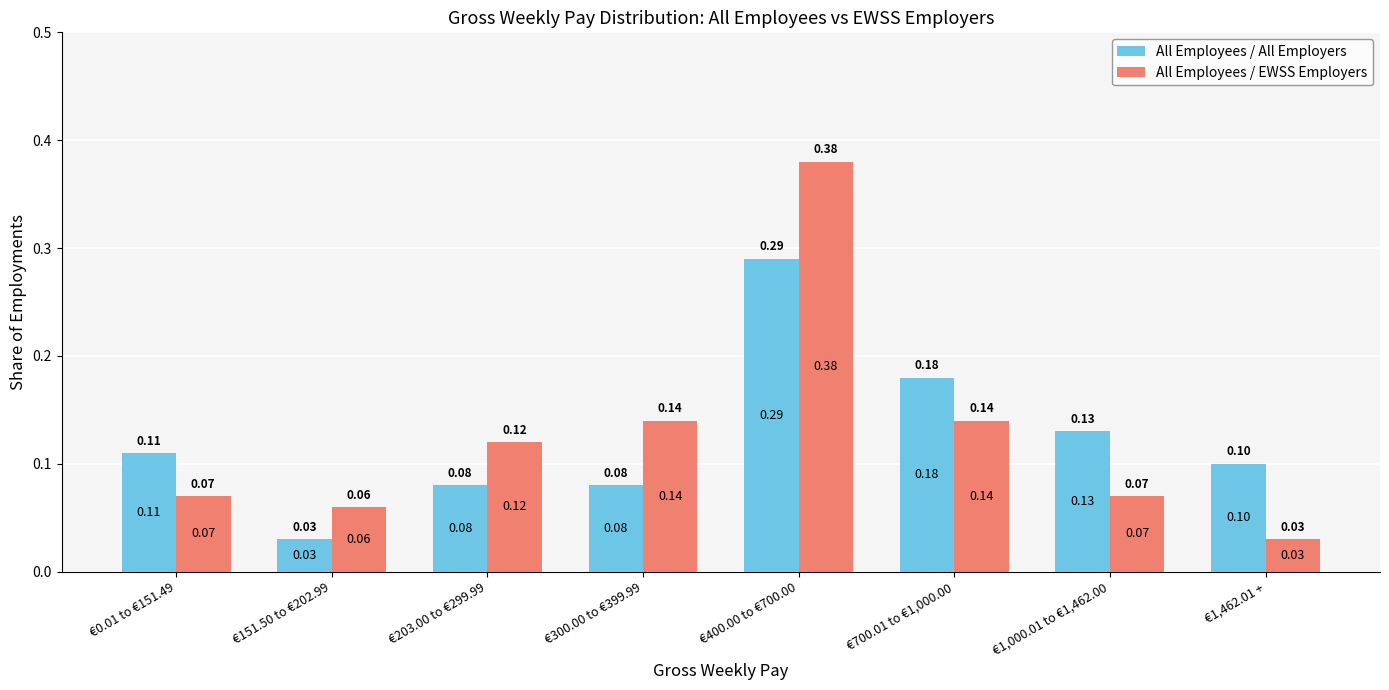

Between €203.00 to €299.99 and €300.00 to €399.99, which series saw the biggest shift?

All Employees / EWSS Employers